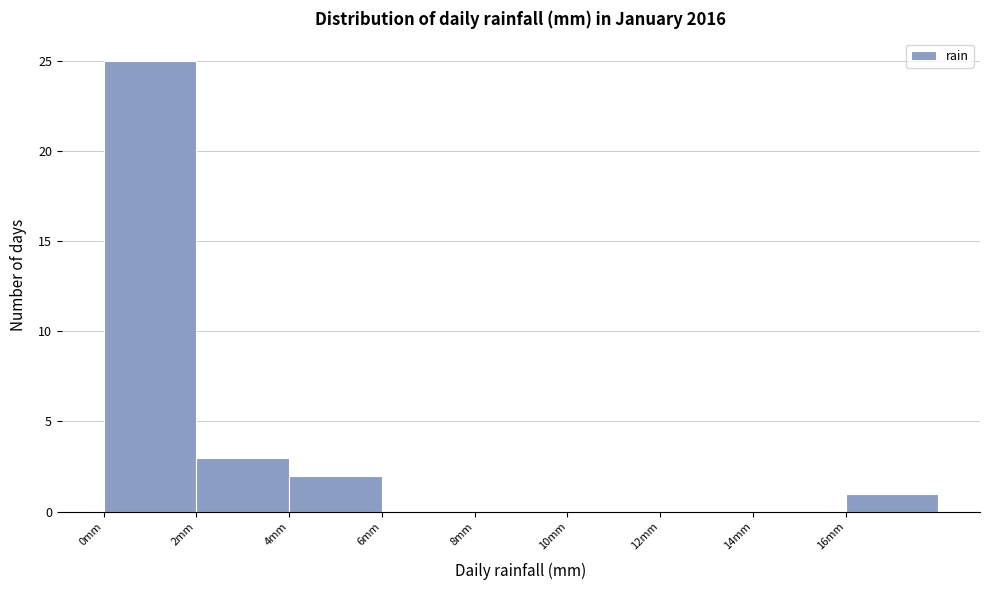

What is the height of the bar covering 0 to 2 on the x-axis? The values are not printed on the chart, so give them approximately, as read against the axis.

25